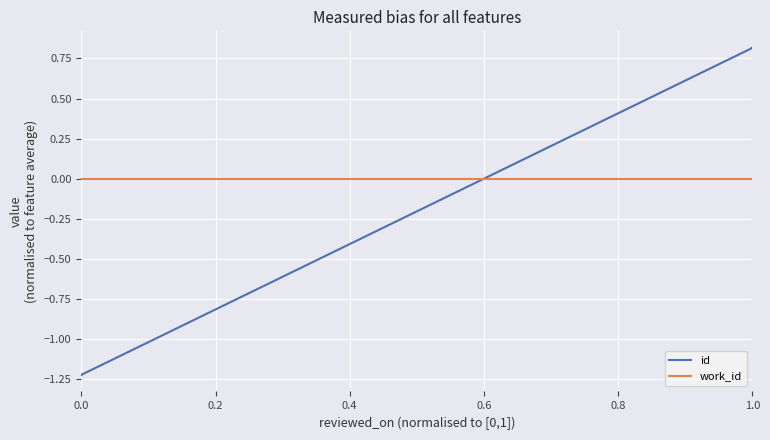

Which series has the largest total across all categories?

work_id